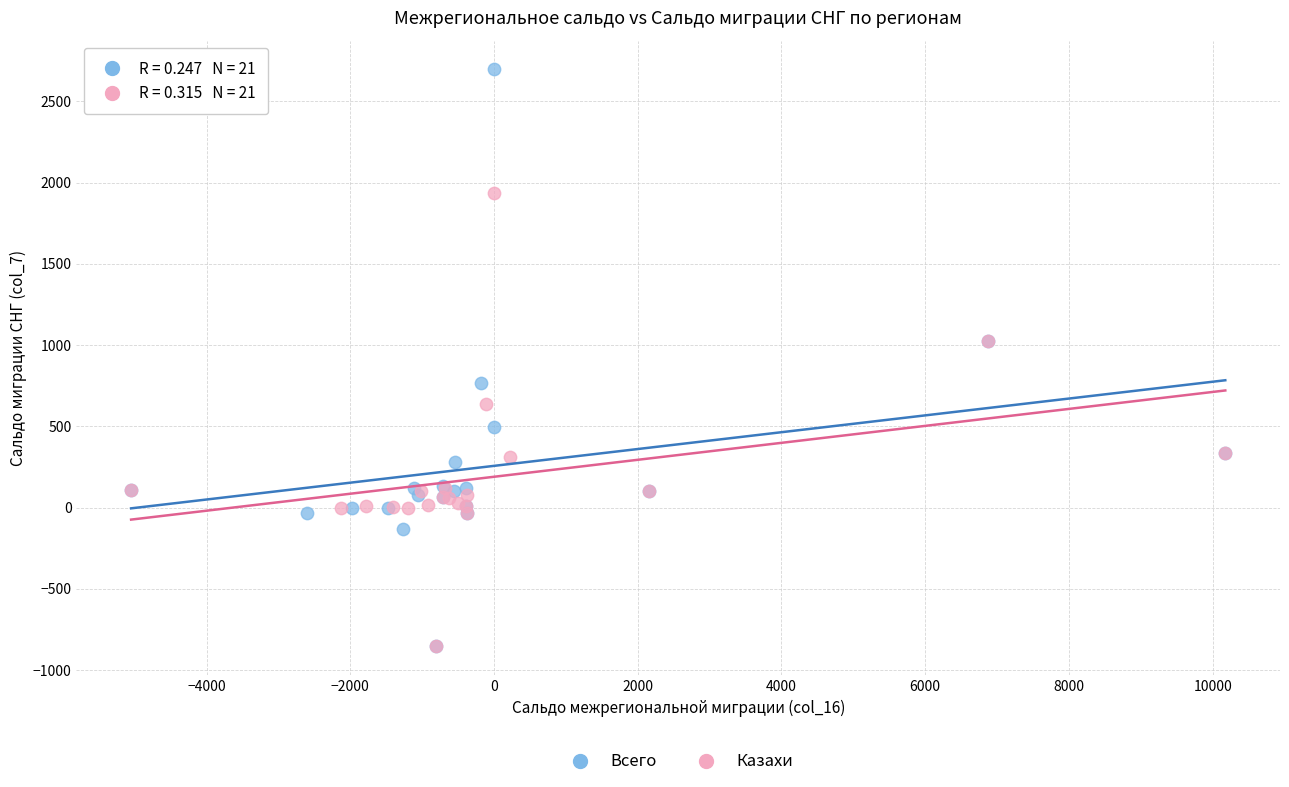

What are all the series names shown in the legend?

Всего, Казахи